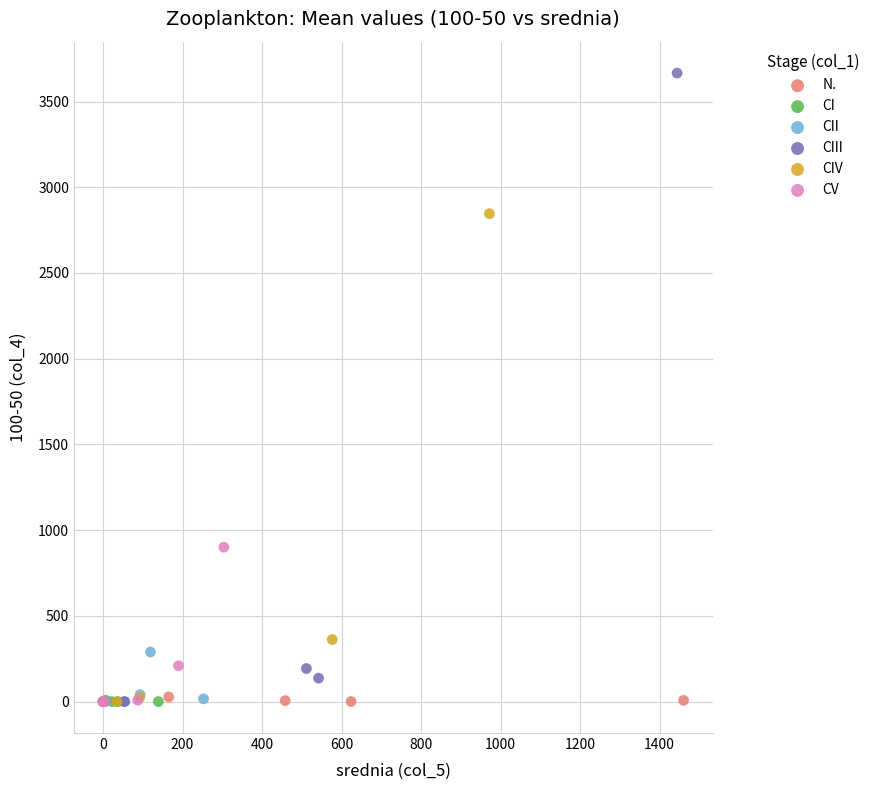

Which series contains the highest Y value?

CIII